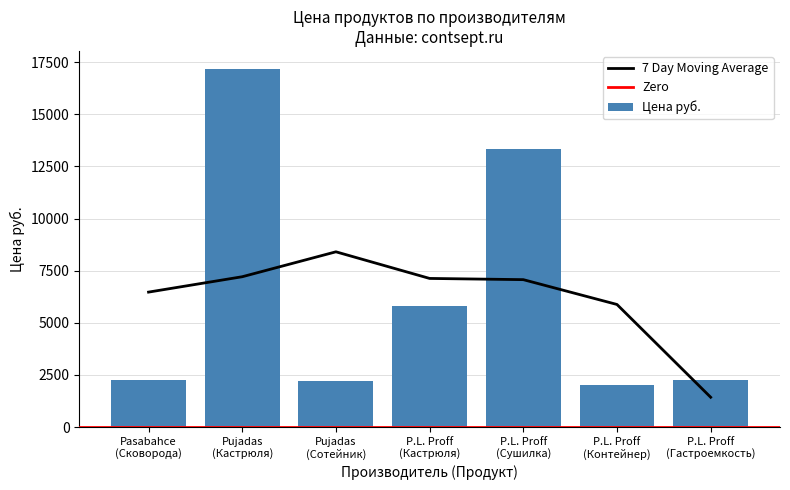

Is it true that the value at P.L. Proff
(Кастрюля) is 5823?

True